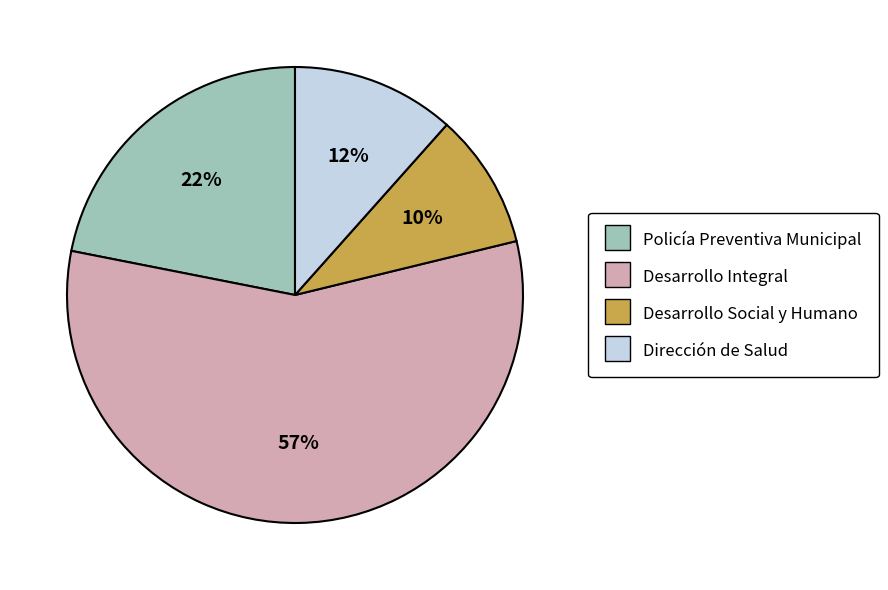

To the nearest percent, what is the average slice percentage?

25%